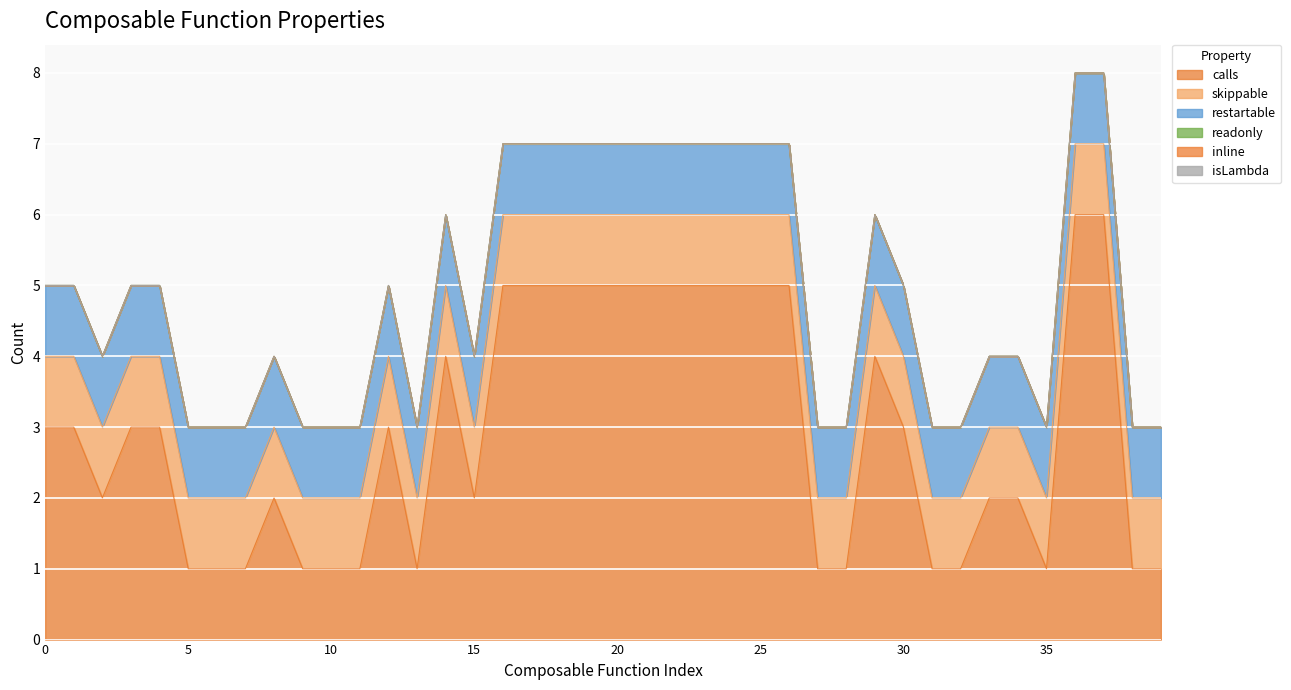

What is the difference between the maximum and minimum values in the calls series?

5